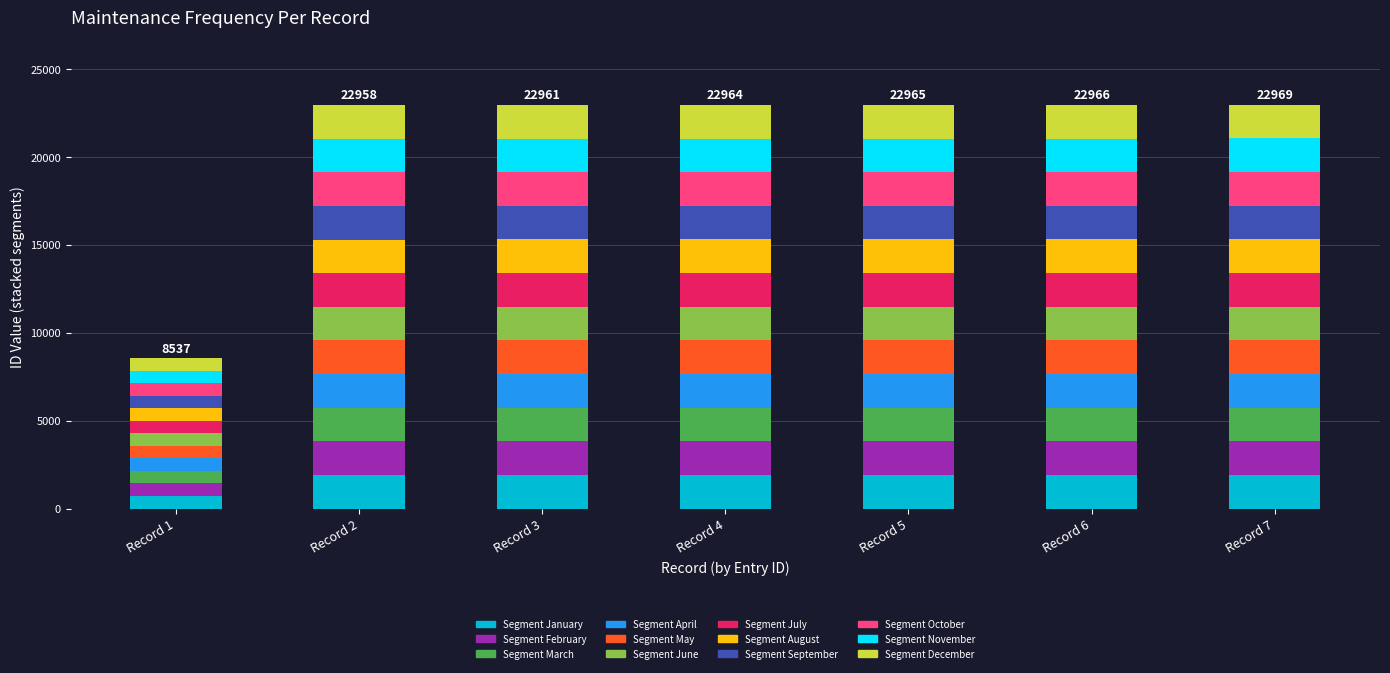

Which category has the lowest value in the Segment January series?

Record 1